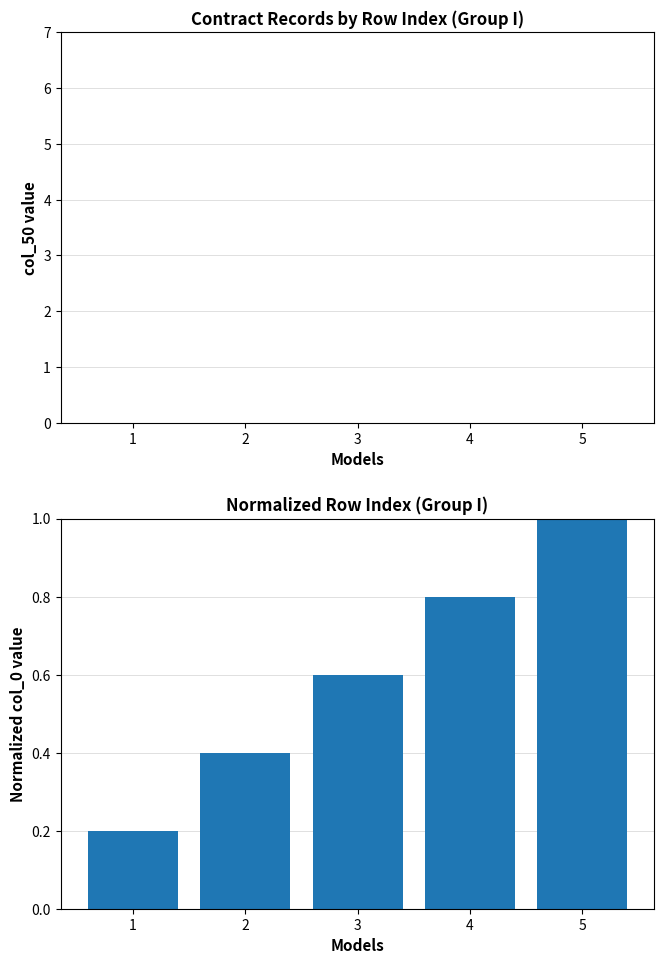

Count the number of categories in the chart.

5